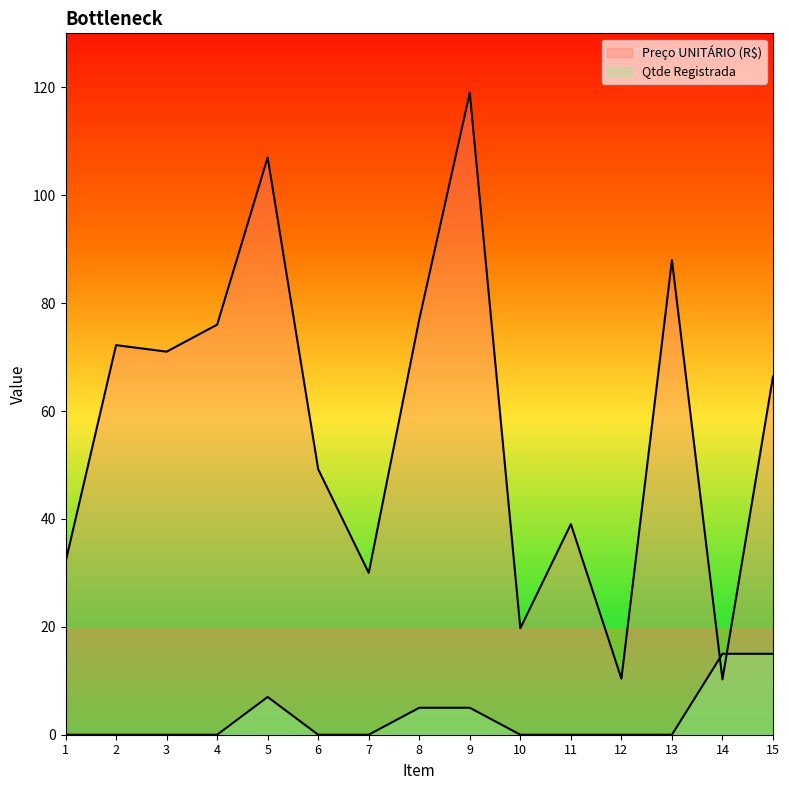

The Preço UNITÁRIO (R$) series shows 5.6 at 10. True or false?

False